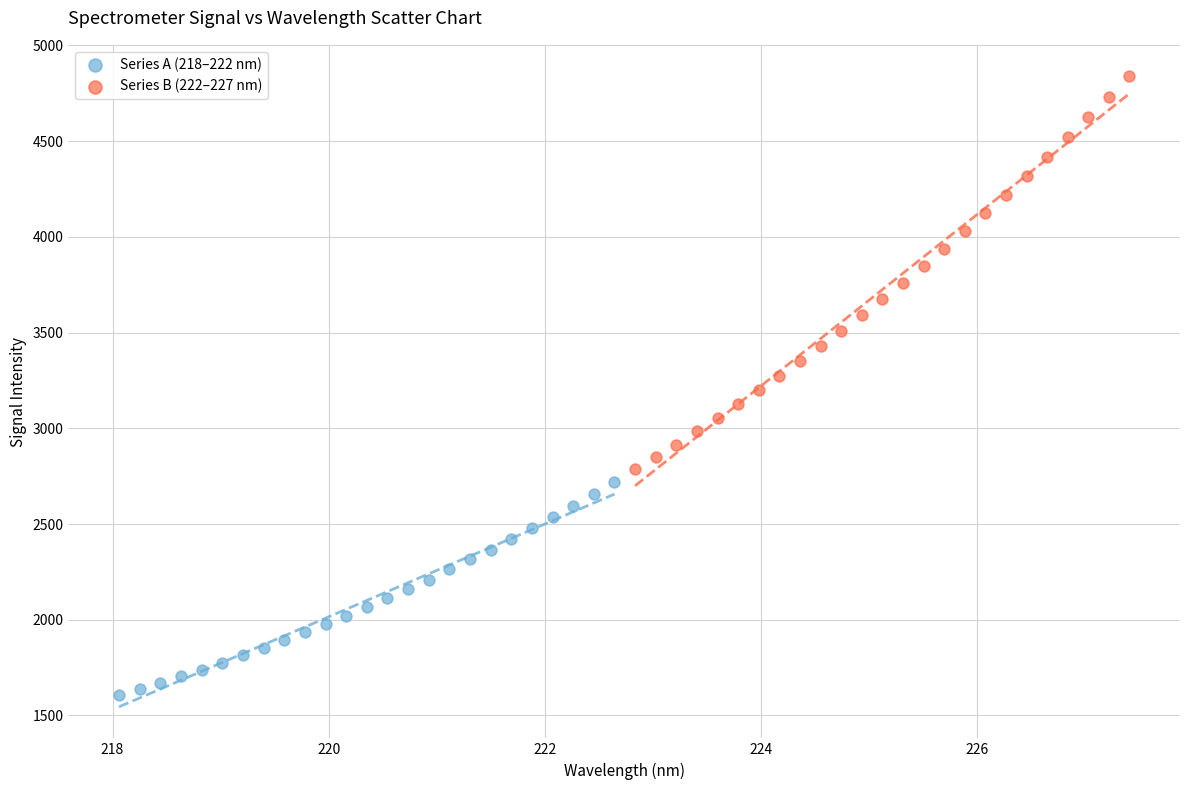

Which series has the largest Y range (max minus min)?

Series B (222–227 nm)